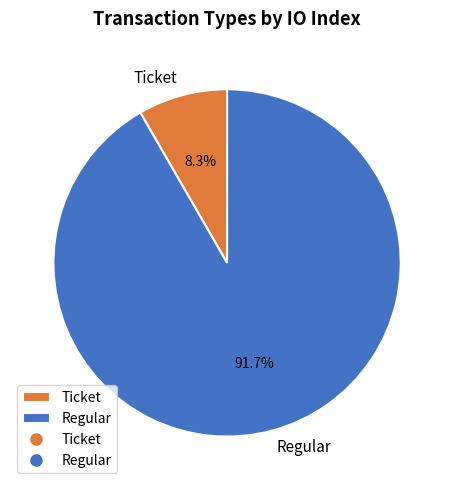

Rank the categories by value from highest to lowest.

Regular, Ticket